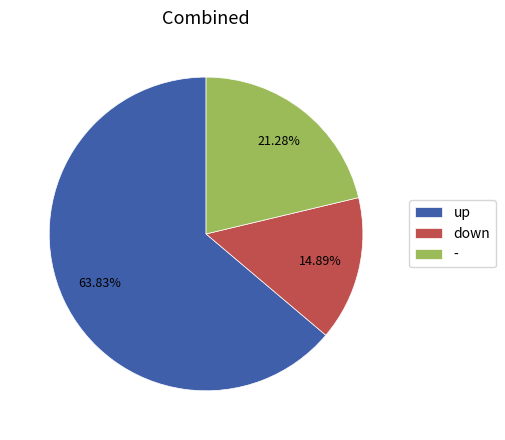

How many slices are in this pie chart?

3